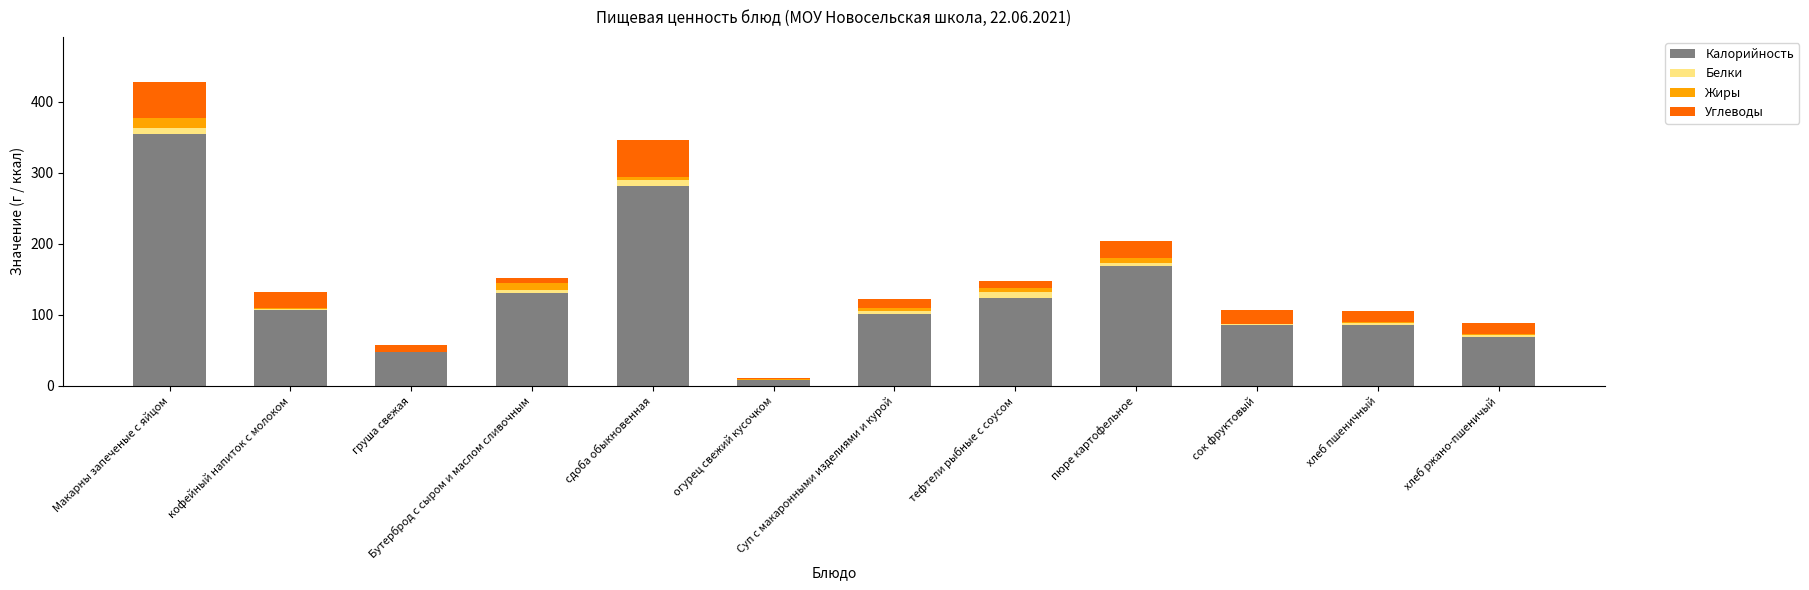

At which label does Калорийность reach its peak?

Макарны запеченые с яйцом